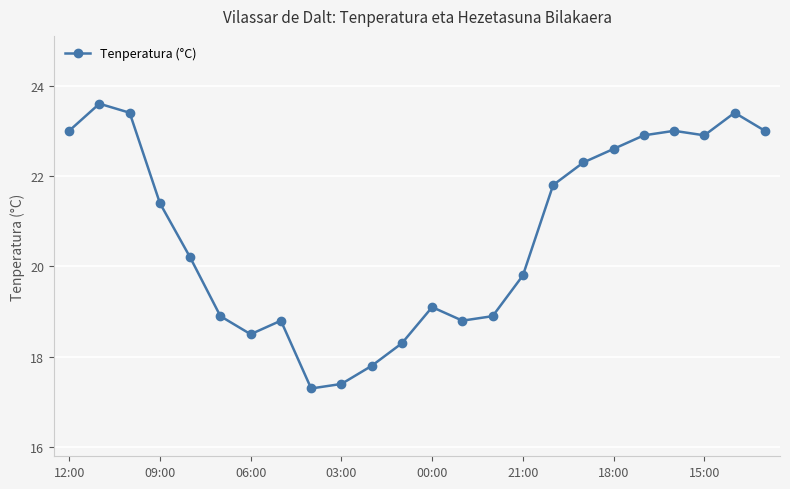

What is the value of the 8th point from the left?

18.8